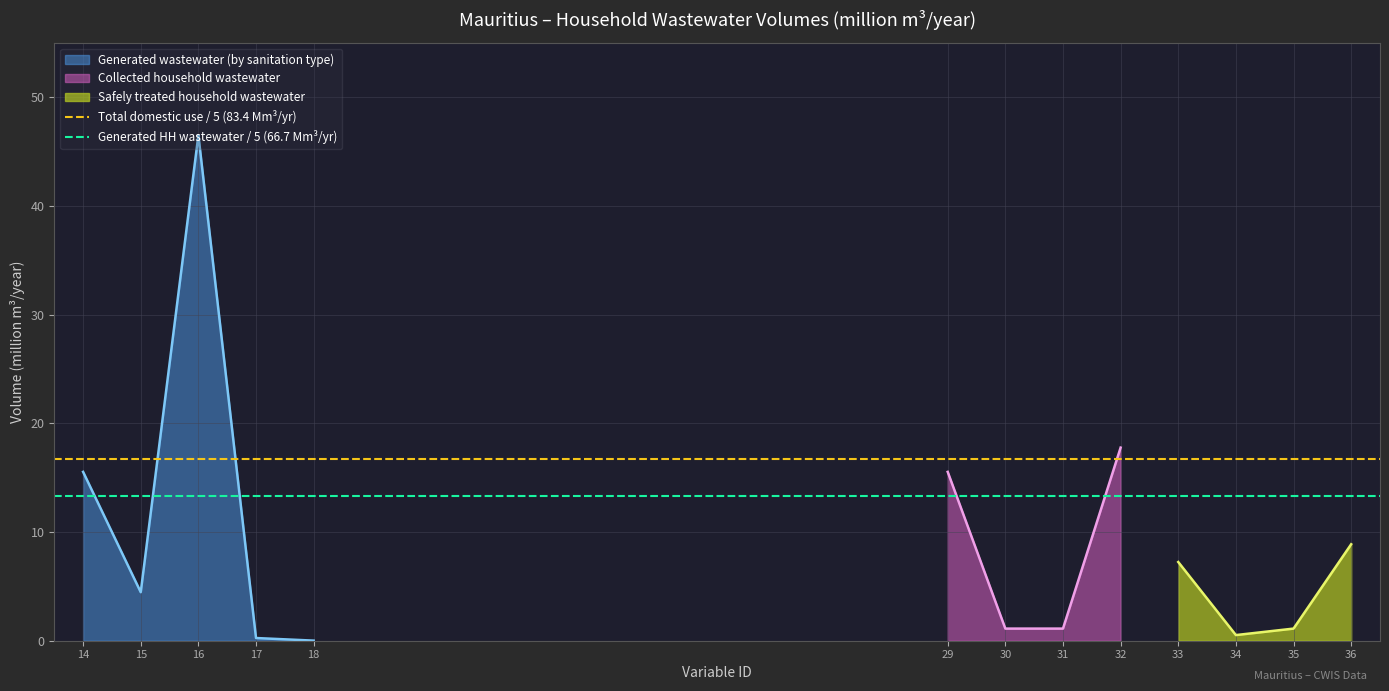

The Generated wastewater (by sanitation type) series shows 21.0 at 14. True or false?

False